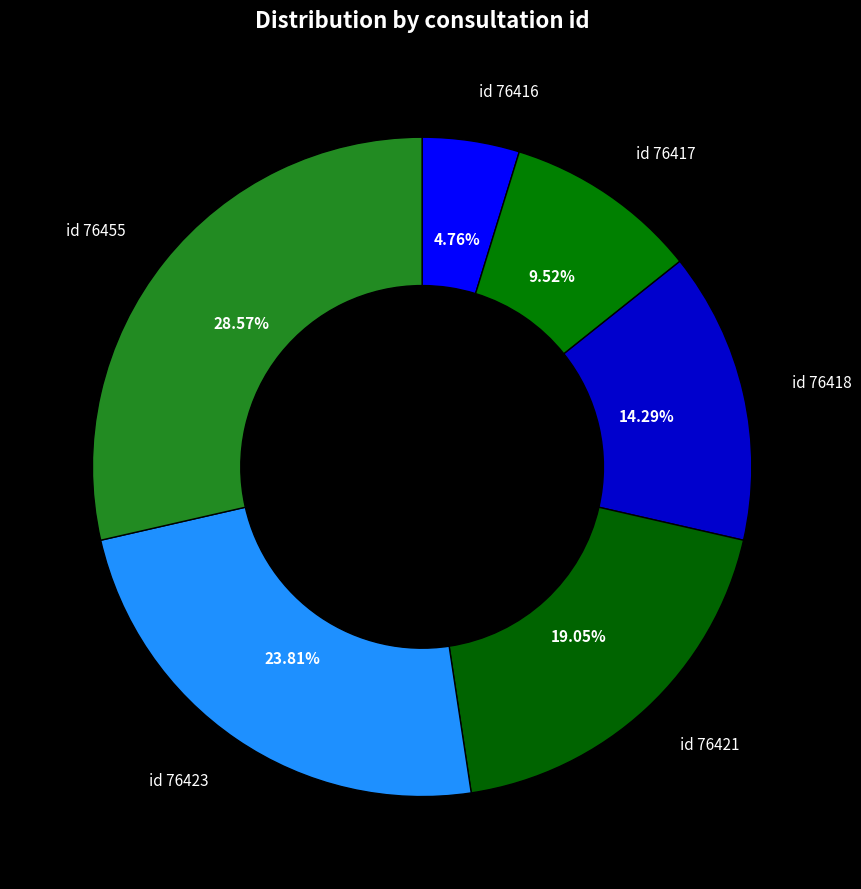

How many slices are in this pie chart?

6